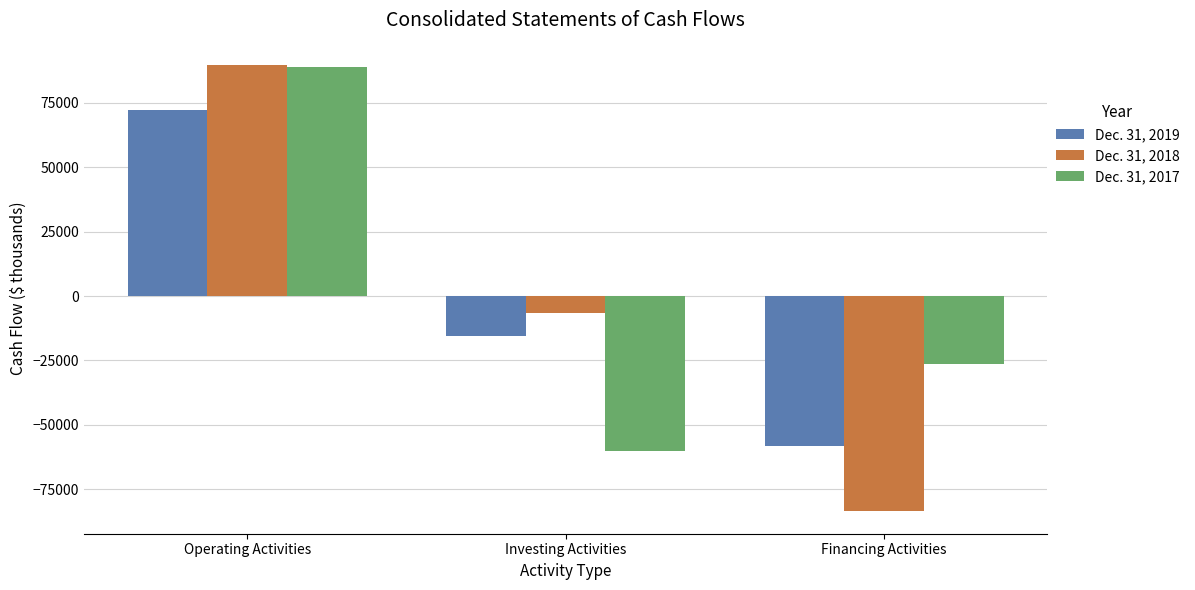

Is the value of Dec. 31, 2018 at Financing Activities greater than the value of Dec. 31, 2017 at Operating Activities?

No